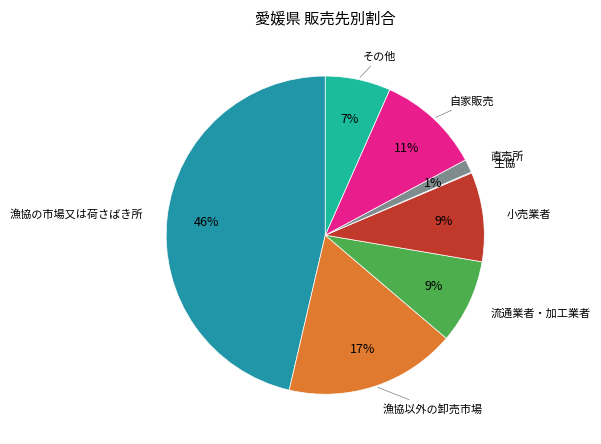

What percentage is the 自家販売 slice, to the nearest percent?

11%